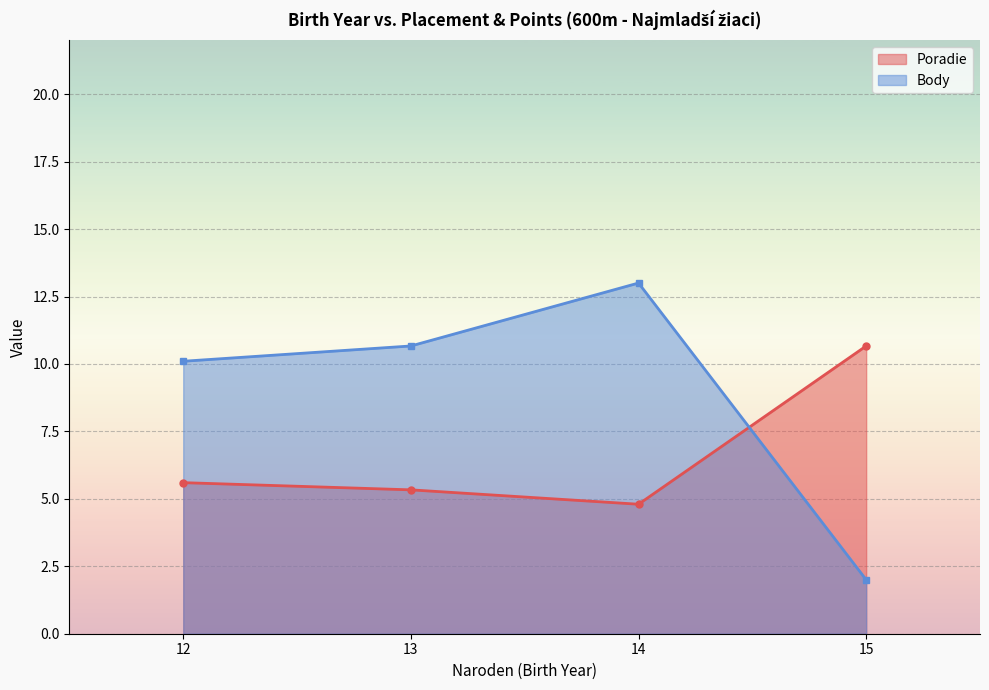

Which series has the largest range (max minus min)?

Body